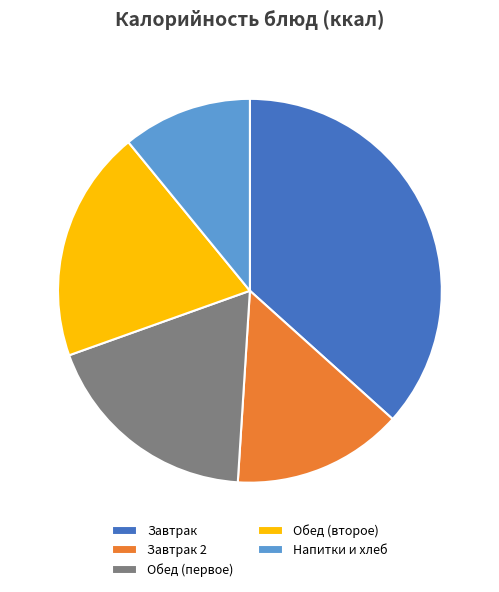

Between Обед (первое) and Напитки и хлеб, which is larger?

Обед (первое)